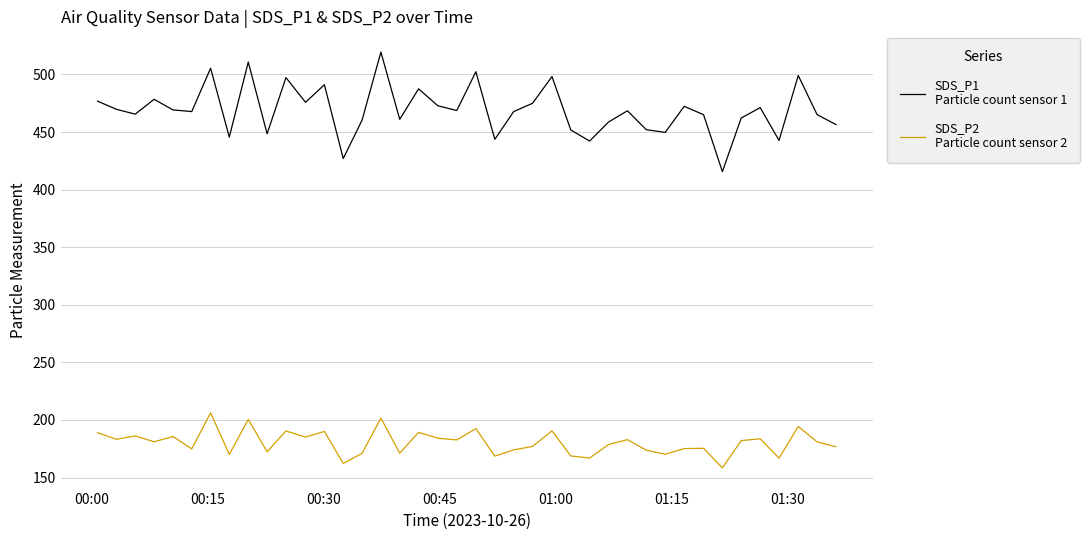

What is the maximum value shown in the chart?

519.4